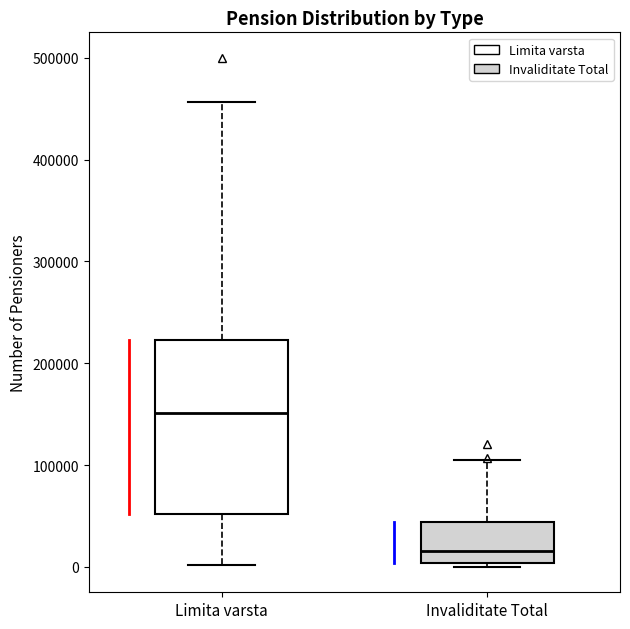

Which box's median line is the highest?

Limita varsta